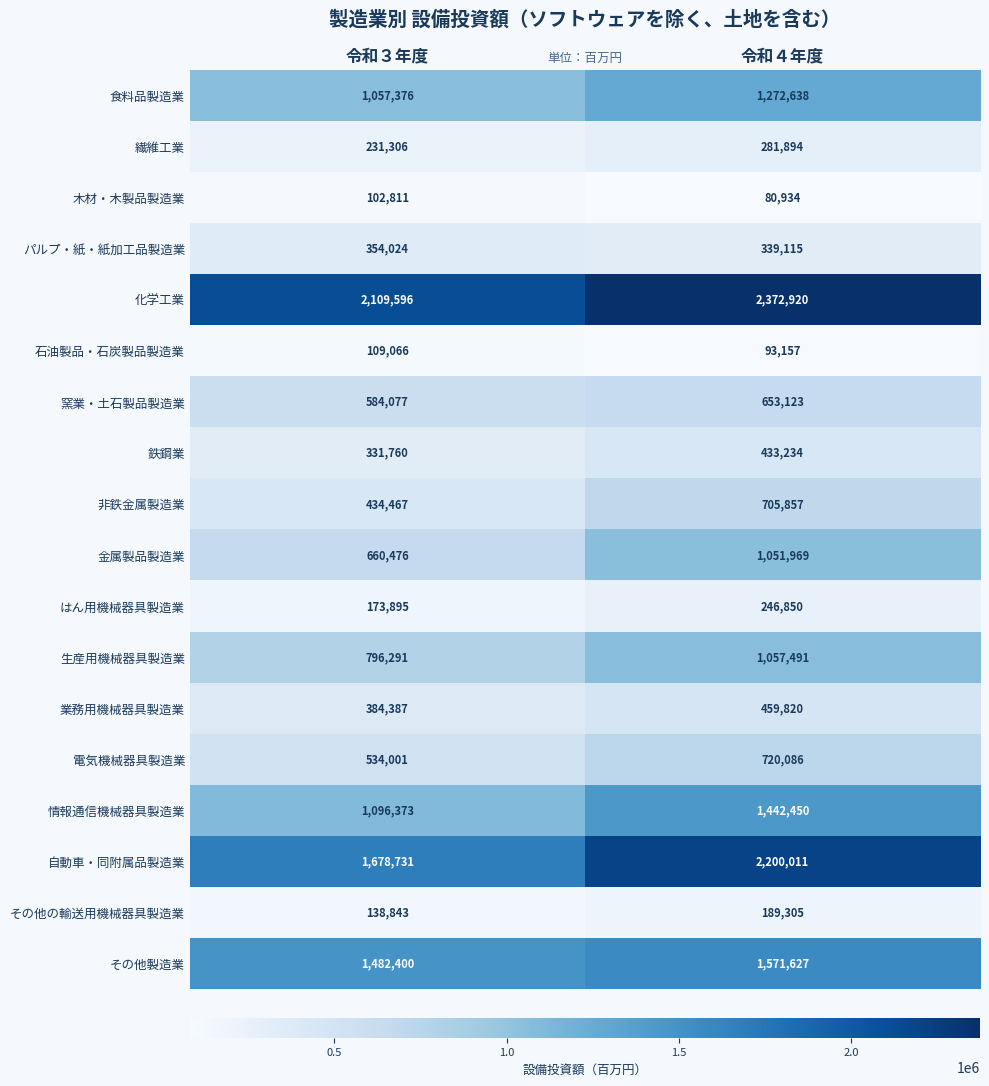

List the series in order of their peak value, highest first.

化学工業, 自動車・同附属品製造業, その他製造業, 情報通信機械器具製造業, 食料品製造業, 生産用機械器具製造業, 金属製品製造業, 電気機械器具製造業, 非鉄金属製造業, 窯業・土石製品製造業, 業務用機械器具製造業, 鉄鋼業, パルプ・紙・紙加工品製造業, 繊維工業, はん用機械器具製造業, その他の輸送用機械器具製造業, 石油製品・石炭製品製造業, 木材・木製品製造業